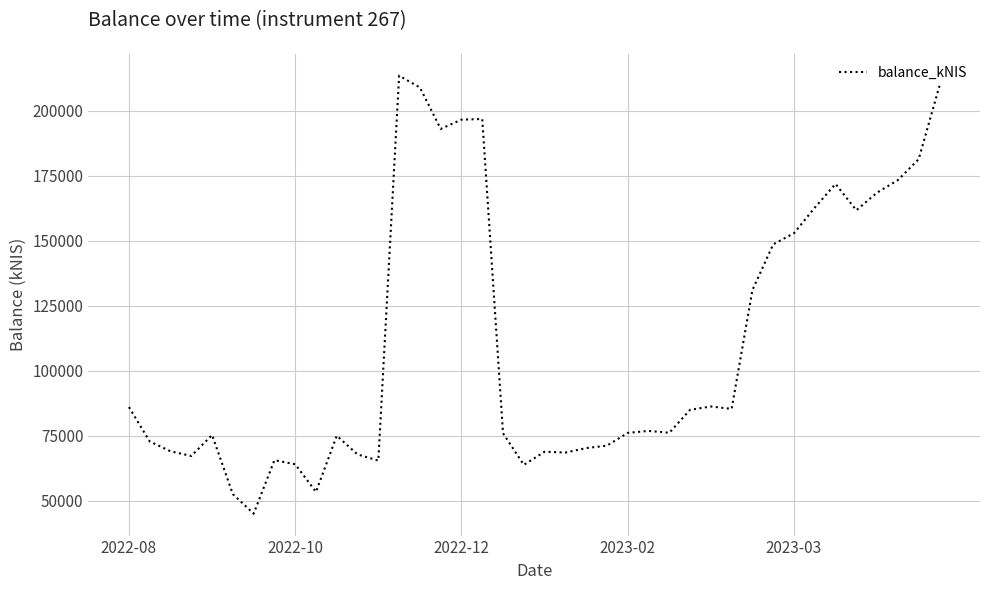

What is the maximum value shown in the chart?

213446.4